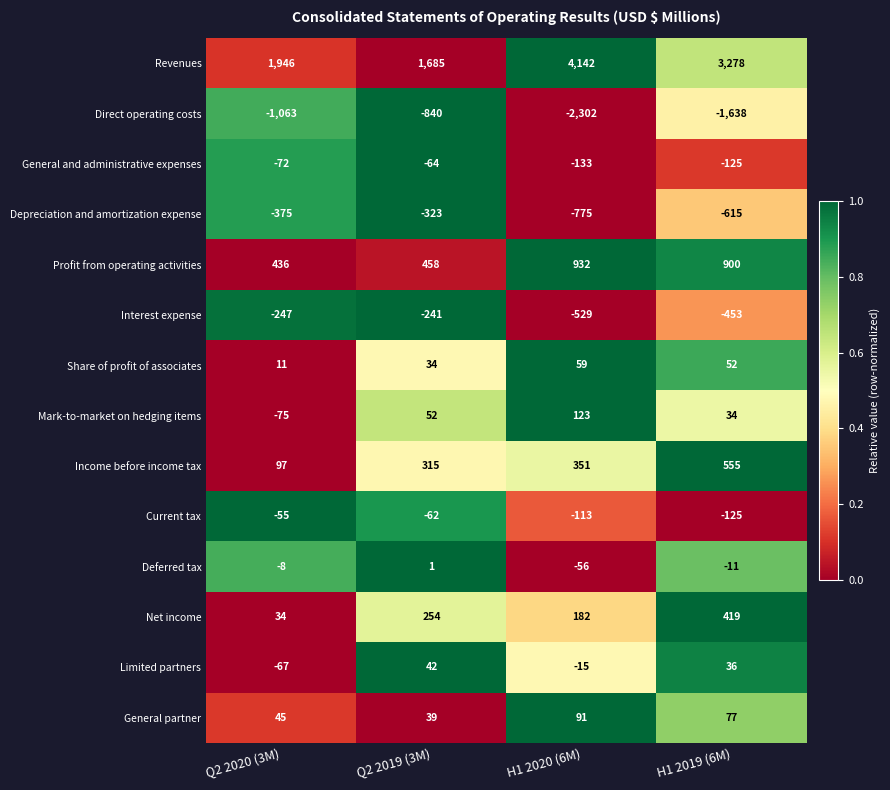

True or false: Depreciation and amortization expense has a value of -375 at Q2 2020 (3M).

True